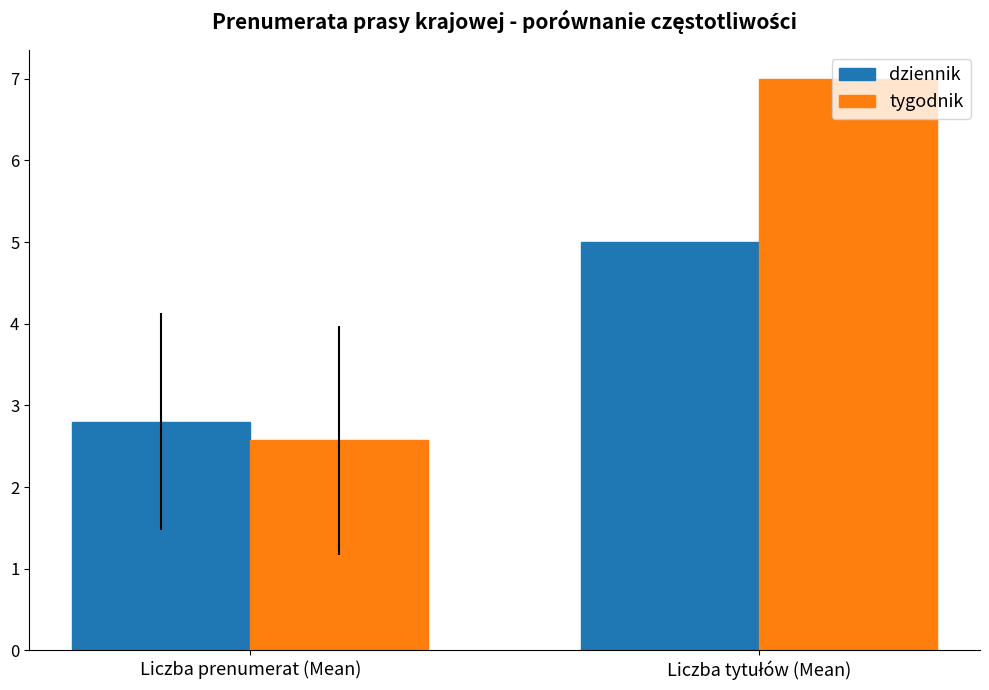

What is the approximate value of dziennik at Liczba prenumerat (Mean)?

2.8